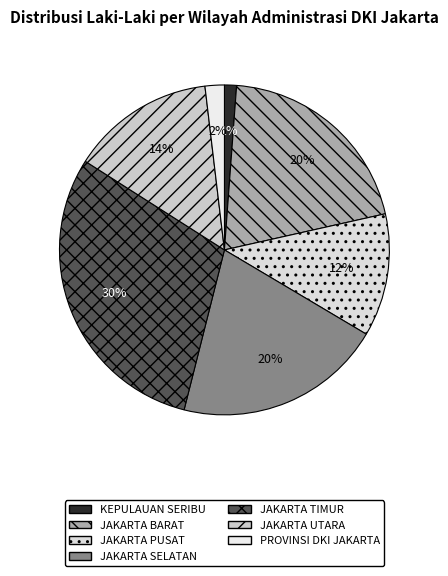

Is it true that JAKARTA TIMUR is 30% of the pie?

True